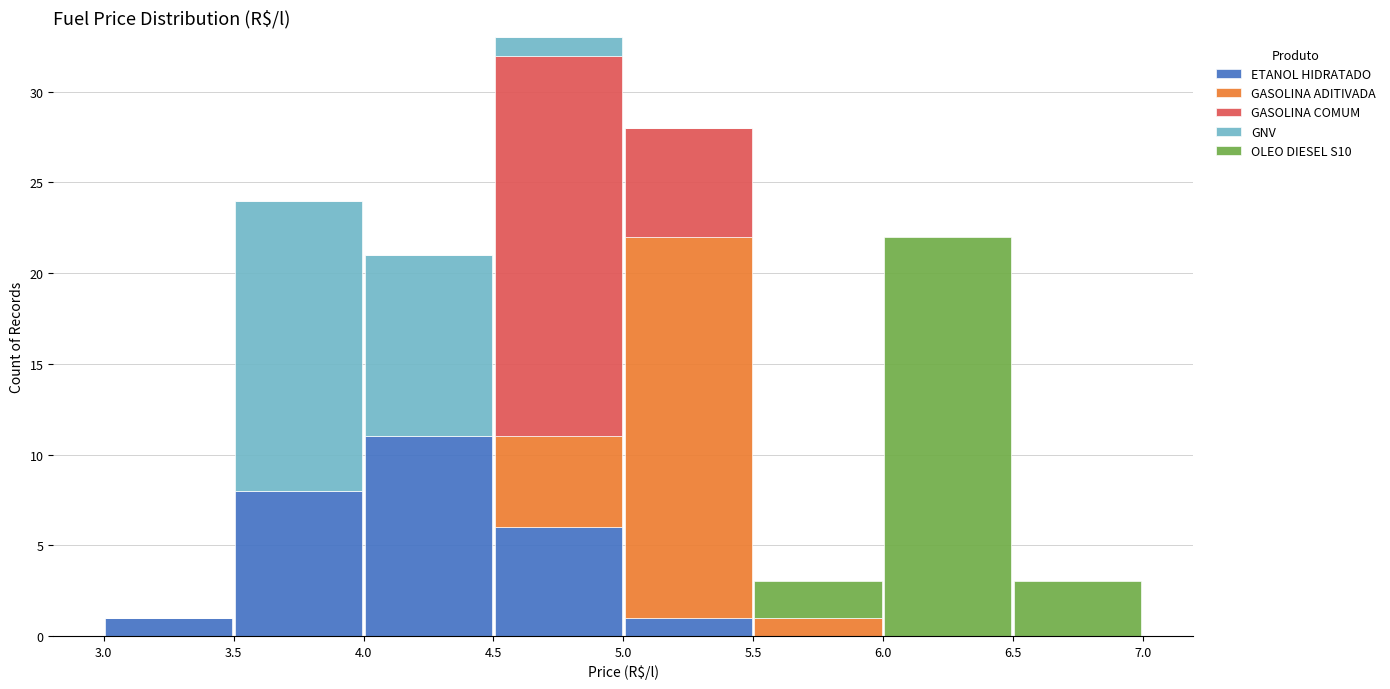

Which range on the x-axis has the tallest stacked bar (by total height)?

4.5 to 5.0